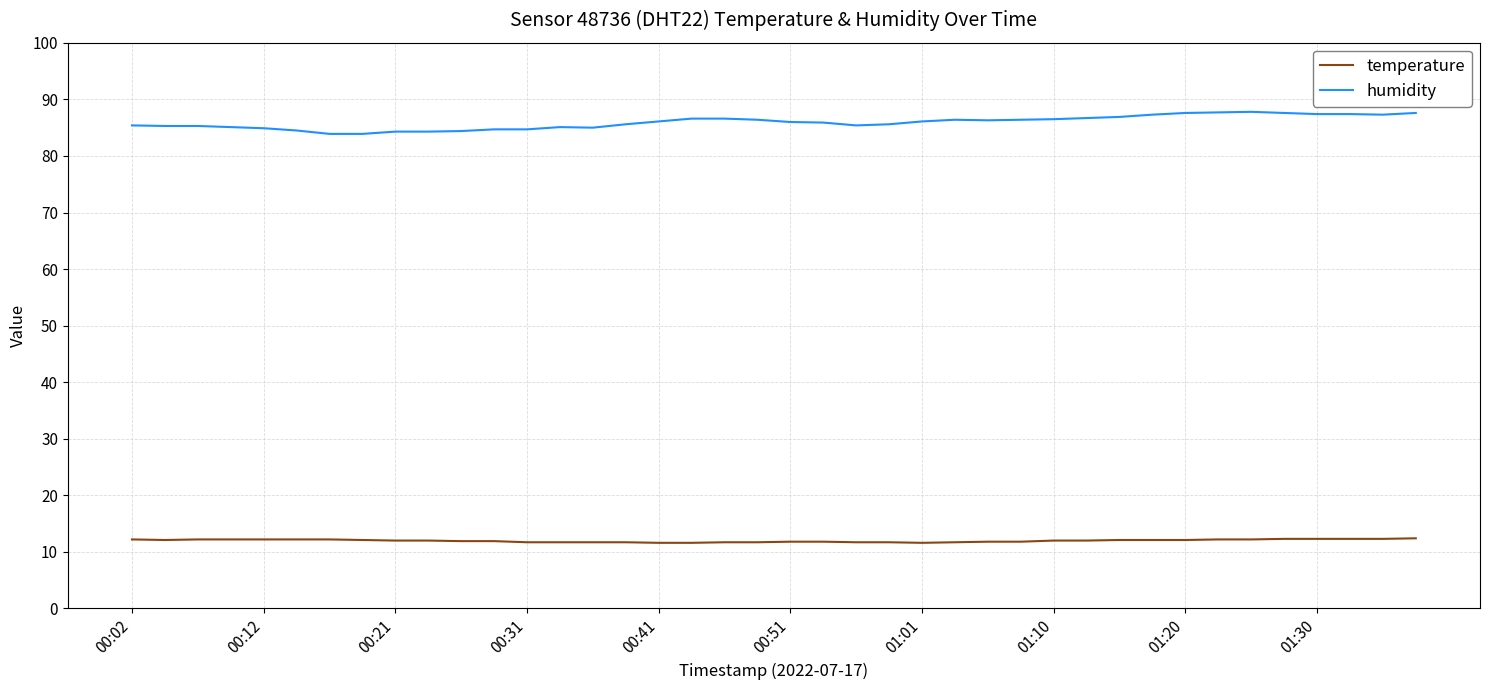

List the series in order of their overall mean, lowest first.

temperature, humidity